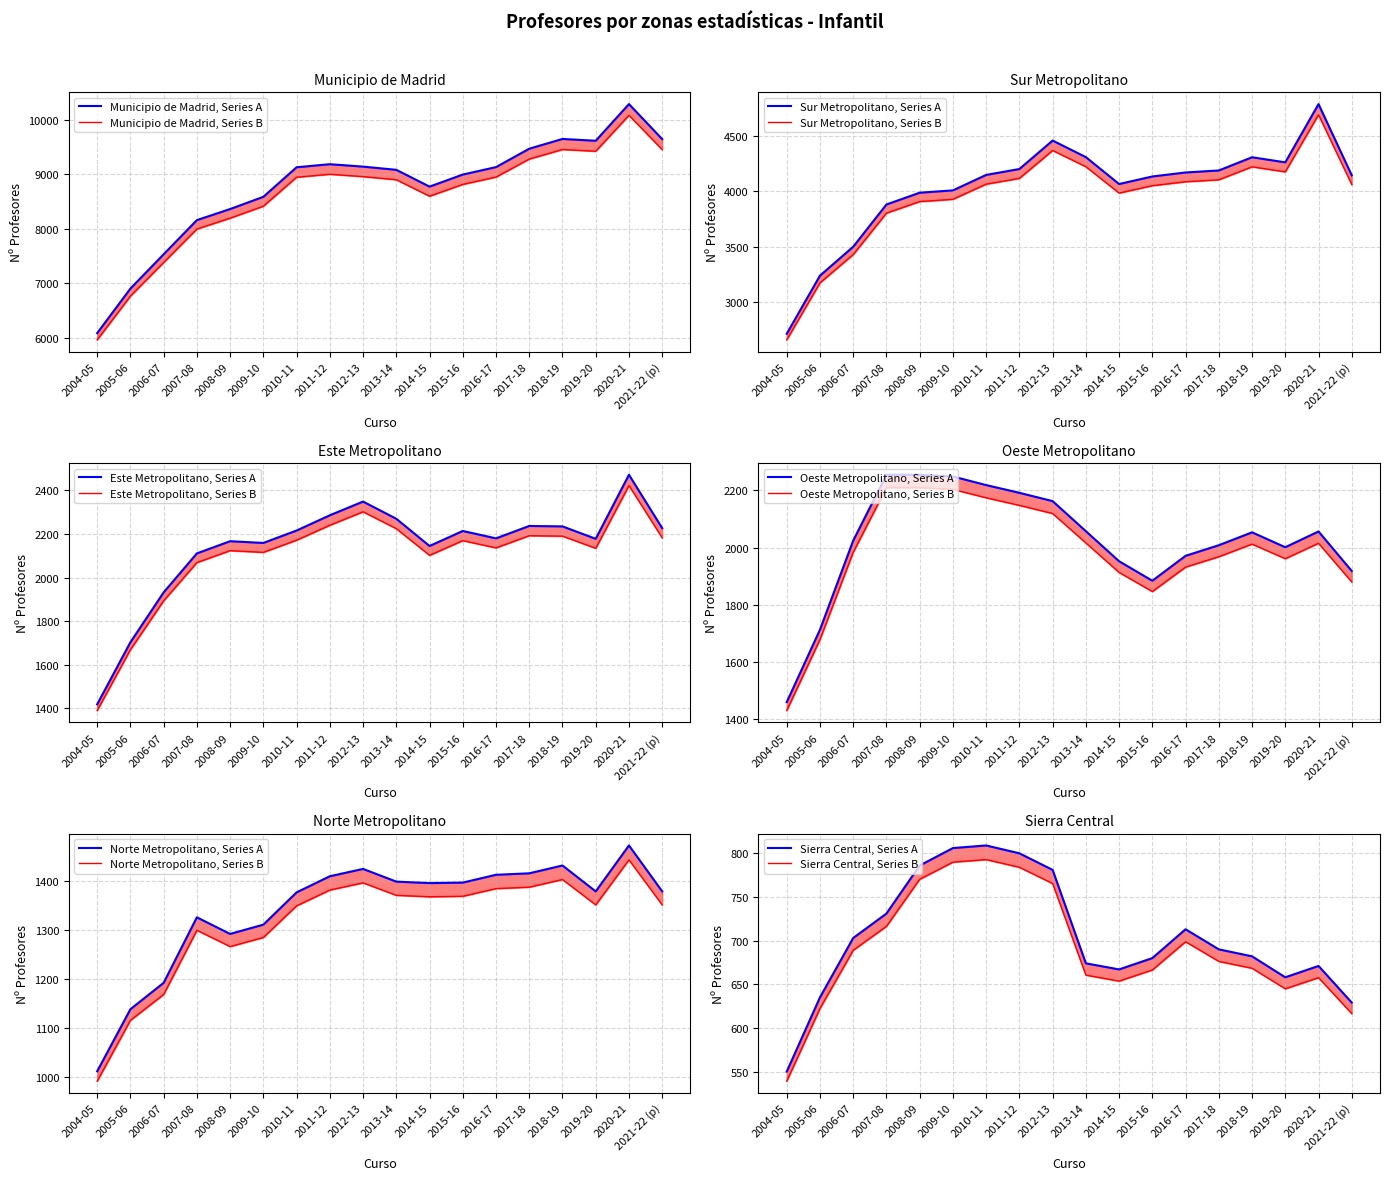

What position from the left is 2005-06?

2